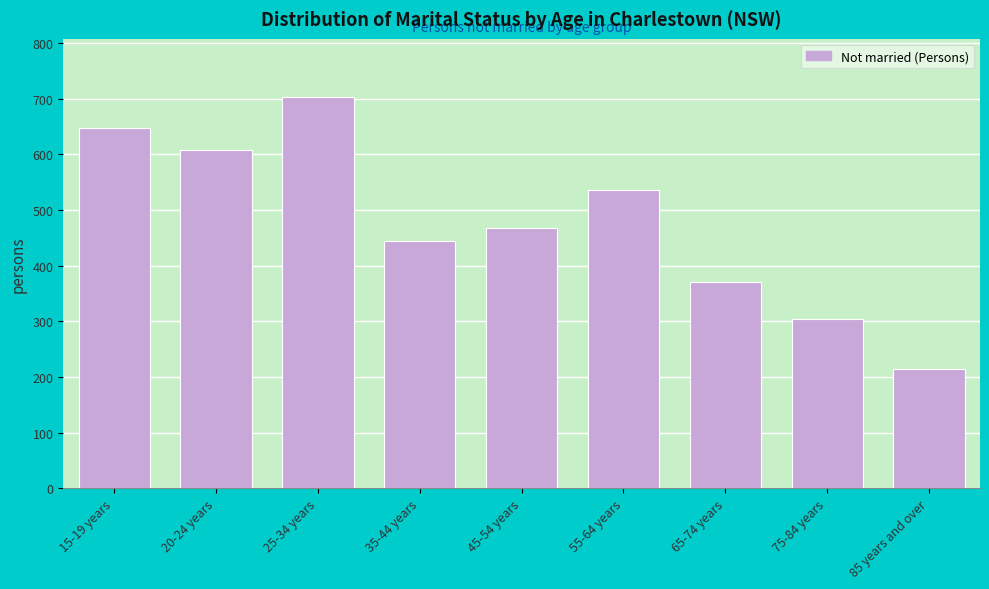

Reading right to left, list all the values displayed in this chart.

85 years and over=214	75-84 years=304	65-74 years=371	55-64 years=536	45-54 years=467	35-44 years=445	25-34 years=702	20-24 years=608	15-19 years=648